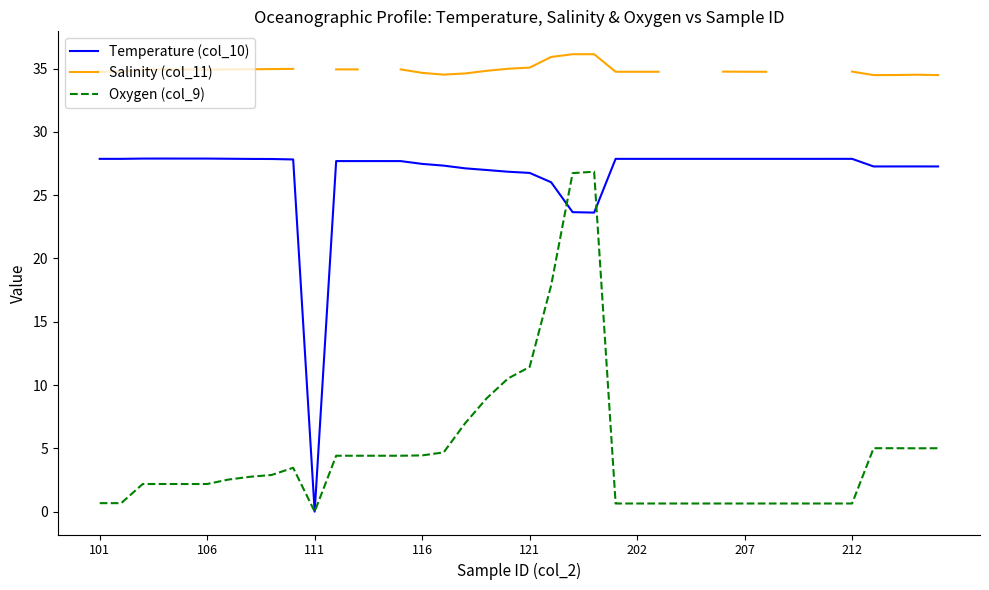

Is this an area chart (filled region under the line)?

No